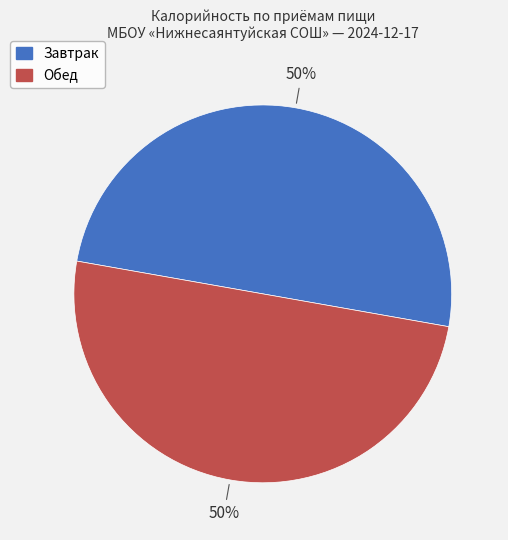

Is the sum of Завтрак and Обед greater than half?

Yes